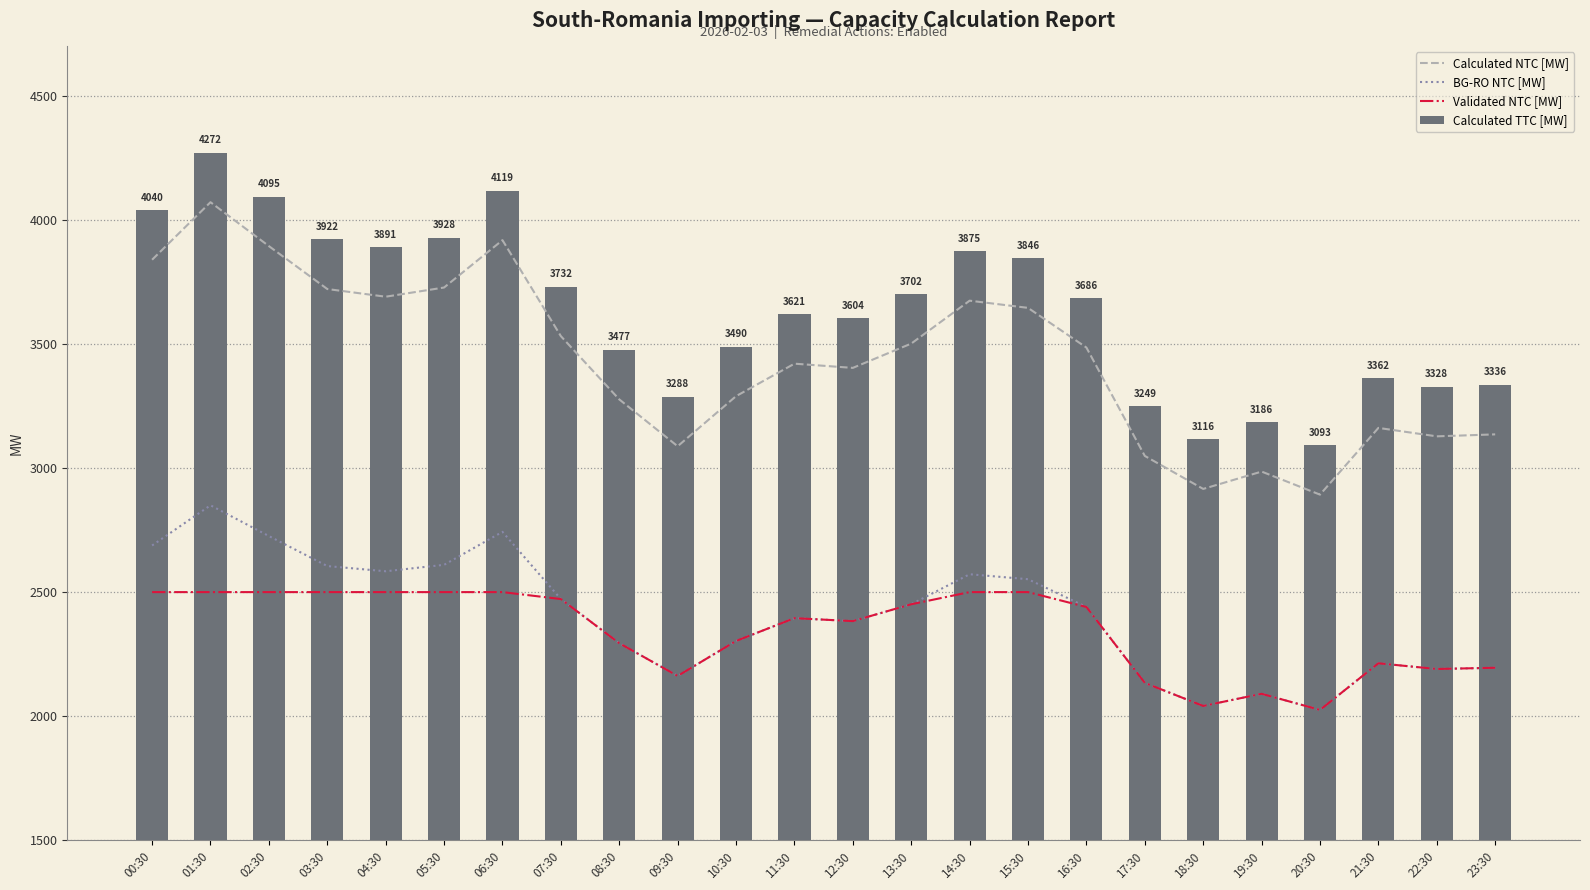

Are the bars horizontal?

No